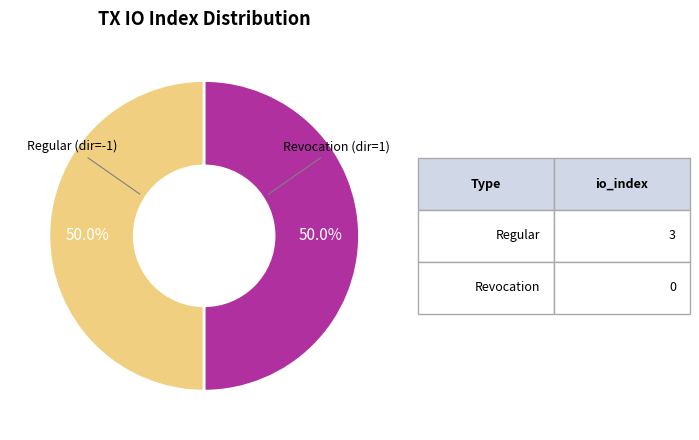

Count the number of slices in the pie.

2